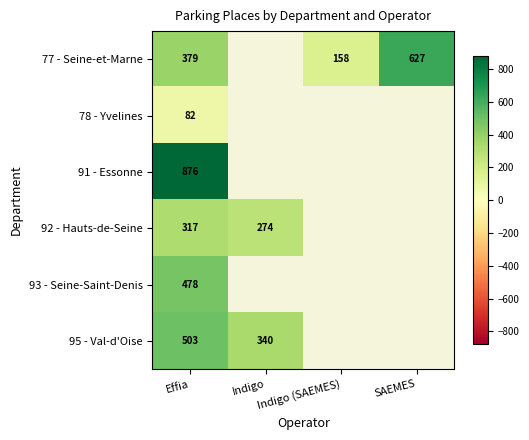

What is the spread (max minus min) of values at Effia?

794